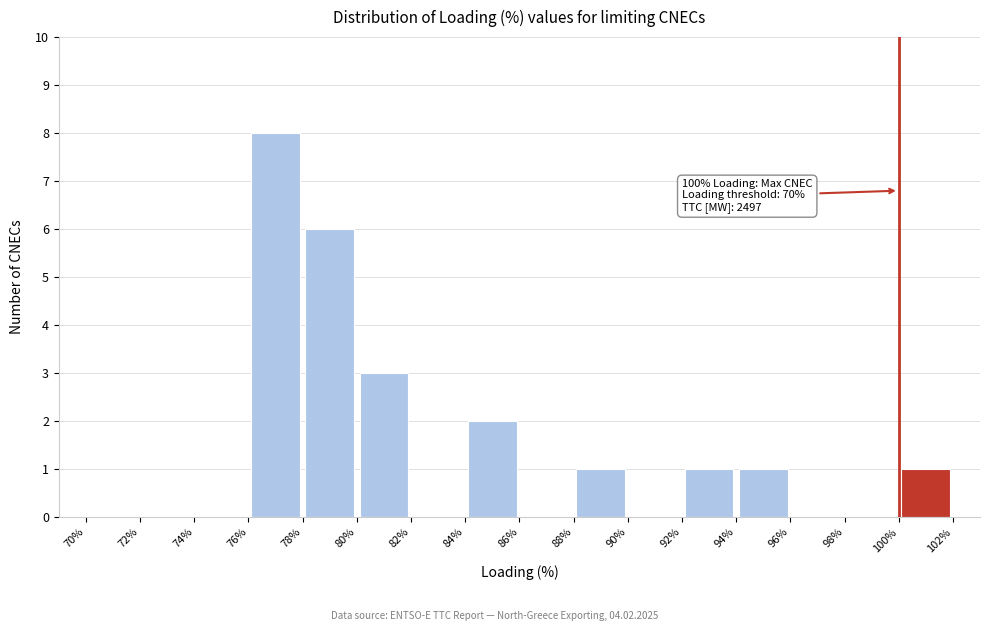

Which range on the x-axis has the tallest bar?

76% to 78%